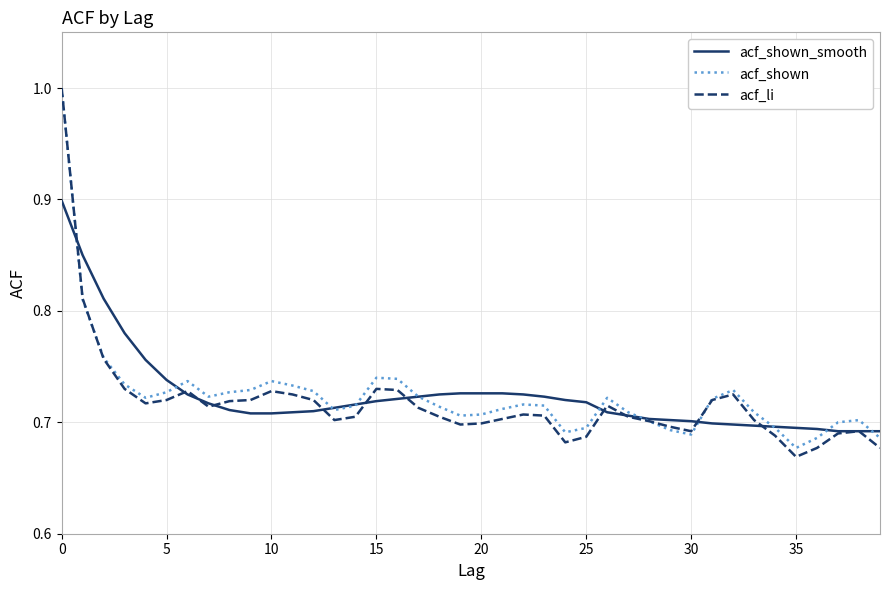

How many acf_shown_smooth values are between 0 and 1?

40